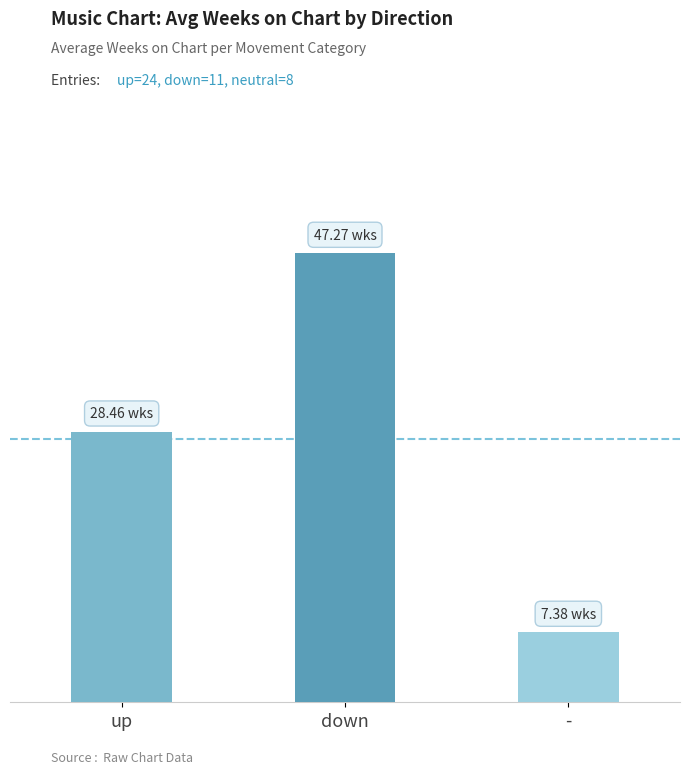

How many data points are less than 28?

1